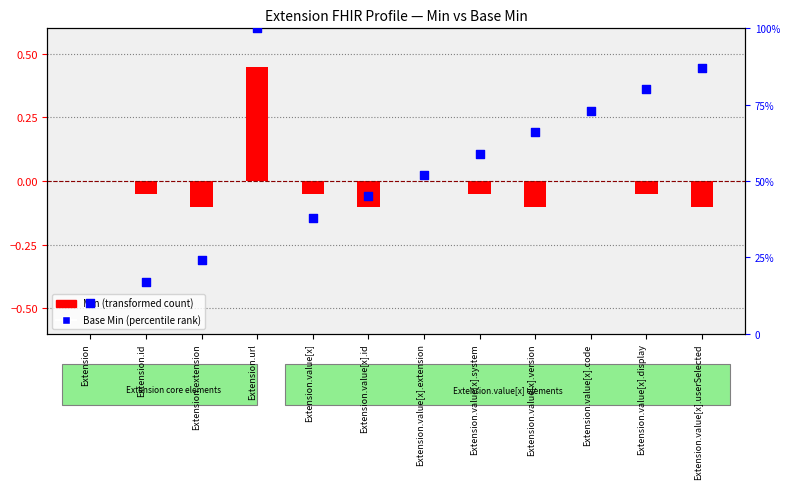

What is the total value across all series at Extension.value[x].id?

44.9